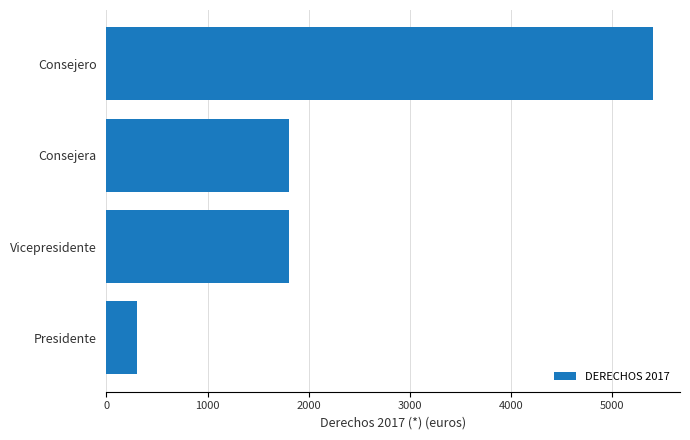

What is the approximate value at Consejera, to the nearest 100?

1800